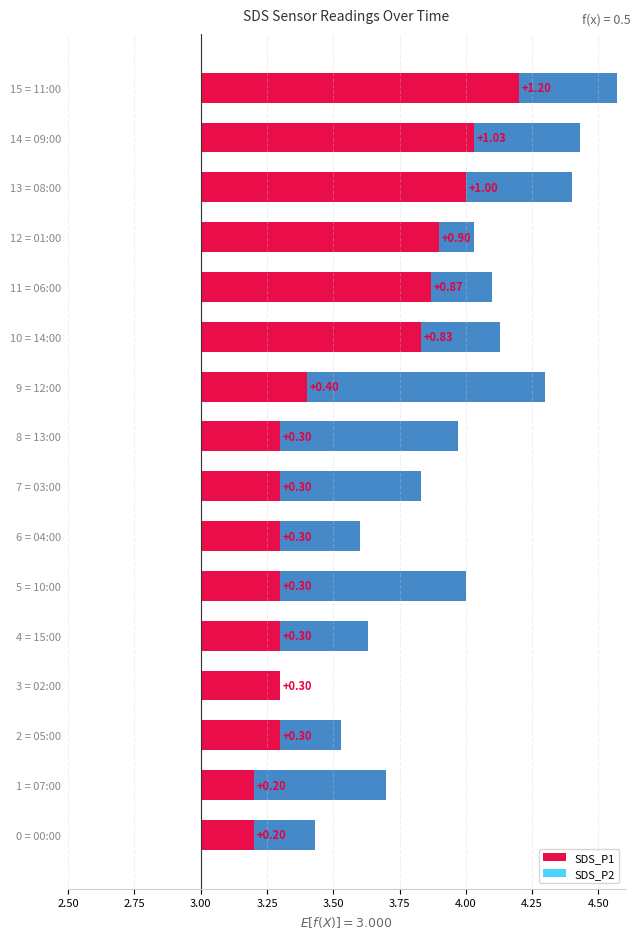

The SDS_P2 series shows 1.7 at 14:00. True or false?

False